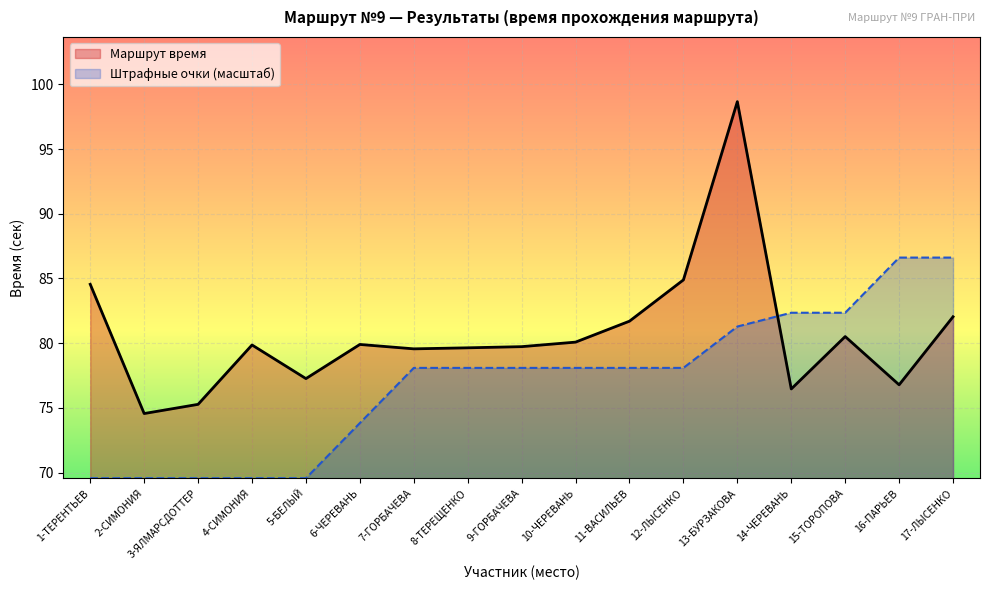

Rank the categories by value from highest to lowest.

13-БУРЗАКОВА, 12-ЛЫСЕНКО, 1-ТЕРЕНТЬЕВ, 17-ЛЫСЕНКО, 11-ВАСИЛЬЕВ, 15-ТОРОПОВА, 10-ЧЕРЕВАНЬ, 6-ЧЕРЕВАНЬ, 4-СИМОНИЯ, 9-ГОРБАЧЕВА, 8-ТЕРЕЩЕНКО, 7-ГОРБАЧЕВА, 5-БЕЛЫЙ, 16-ПАРЬЕВ, 14-ЧЕРЕВАНЬ, 3-ЯЛМАРСДОТТЕР, 2-СИМОНИЯ